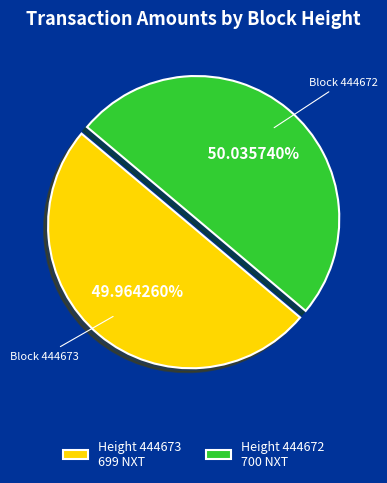

What is the ratio of the value at Height 444672 700 NXT to the value at Height 444673 699 NXT?

1.0